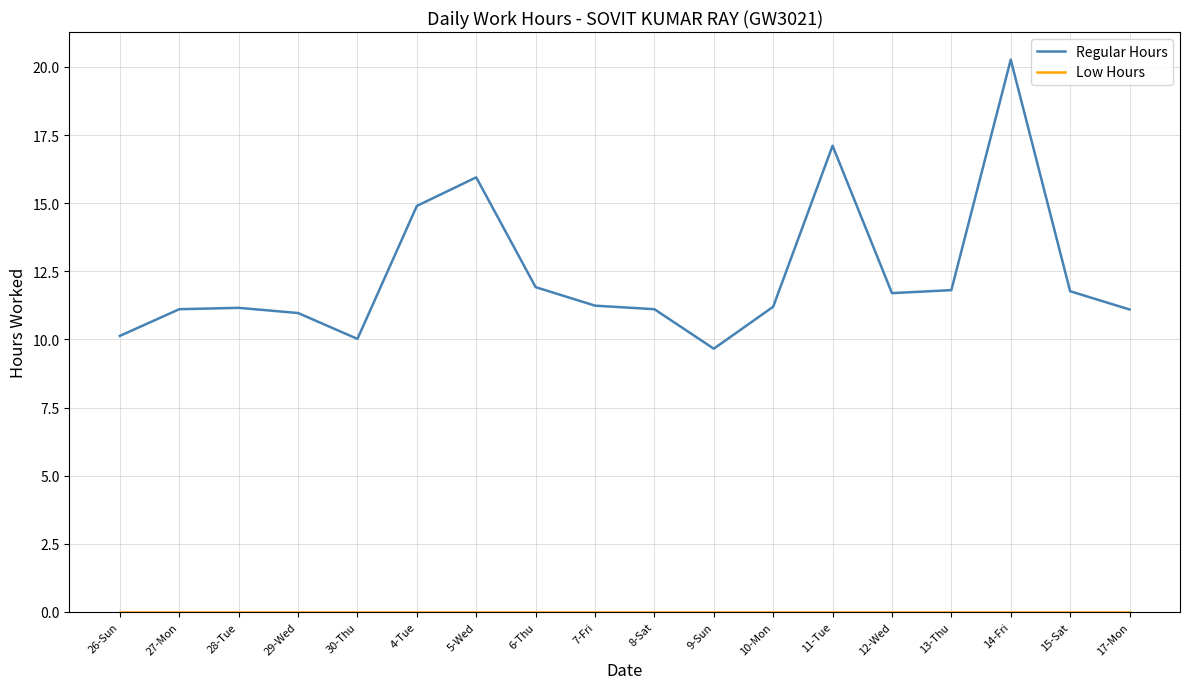

True or false: Regular Hours has a value of 10.0 at 30-Thu.

True